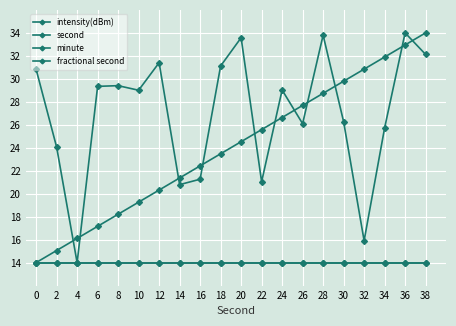

Does the chart have visible grid lines?

Yes